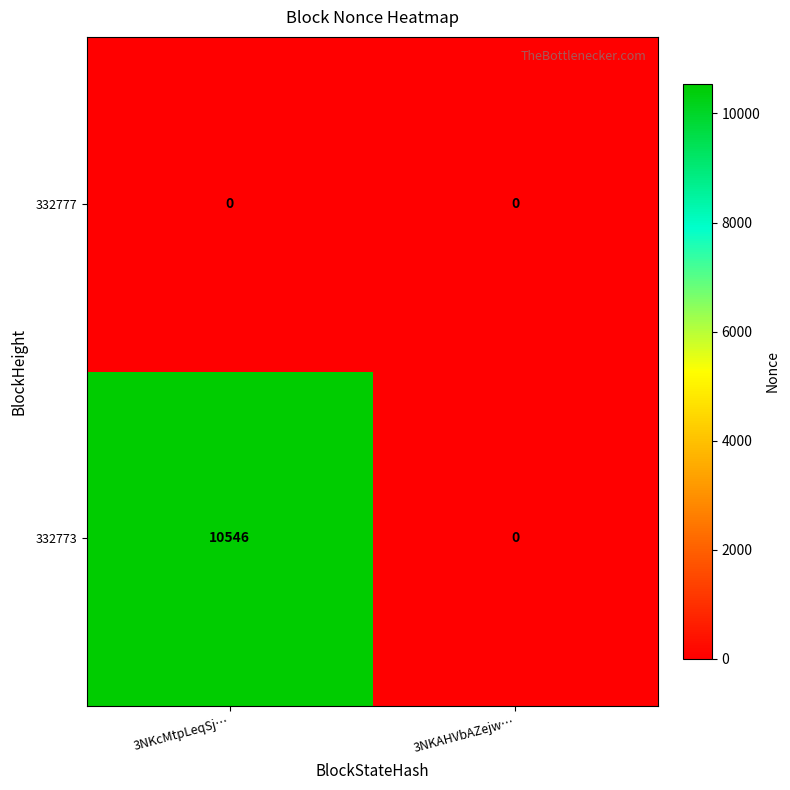

At how many categories does at least one series exceed 650?

1